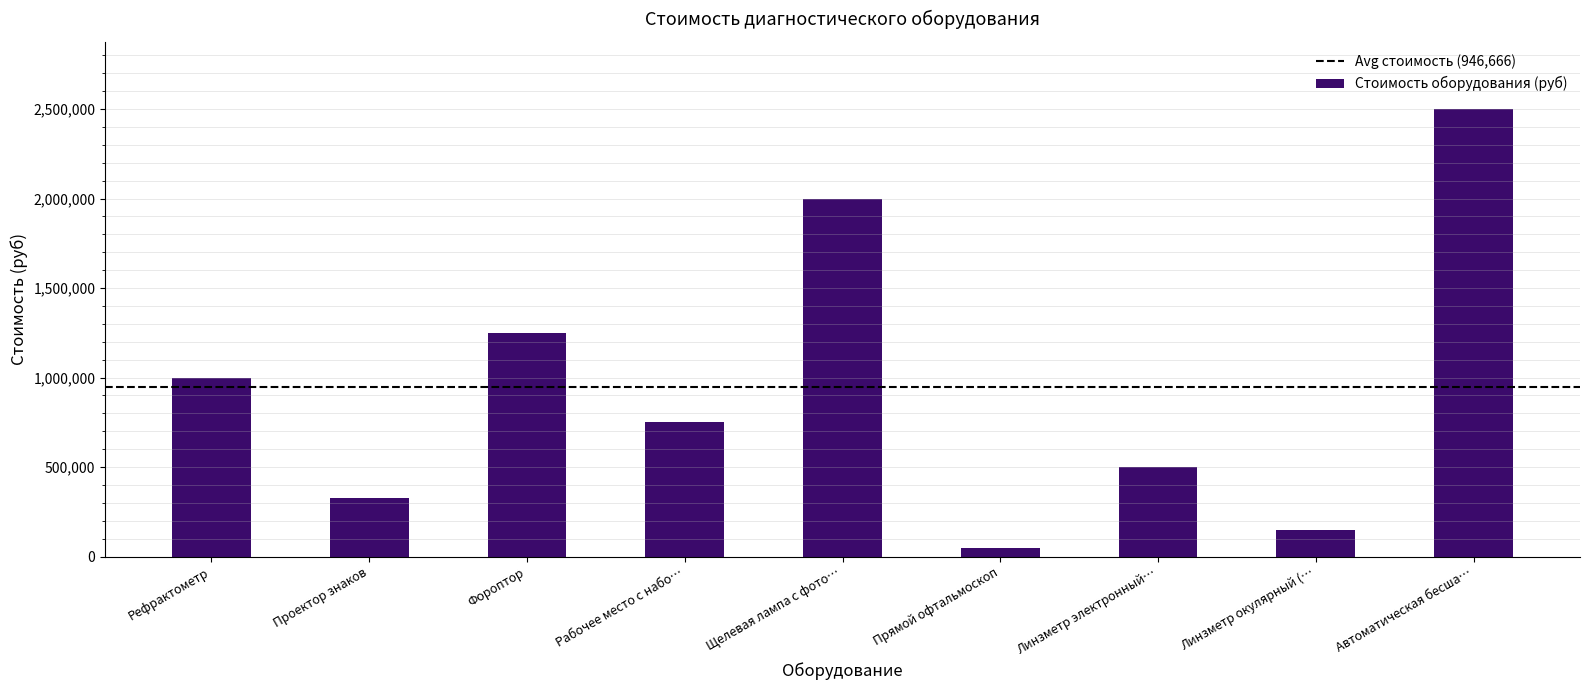

True or false: the data shows 500000 at Линзметр электронный….

True